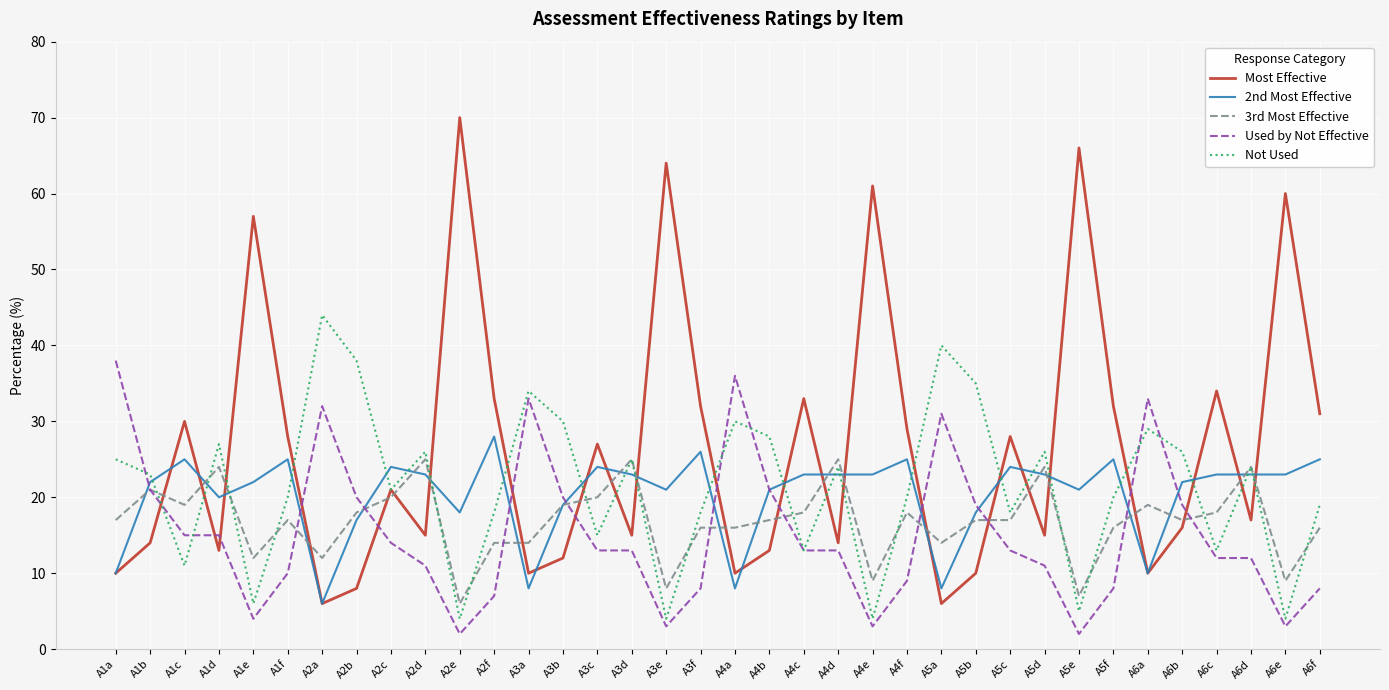

Reading left to right, what are all the values shown in this chart?

Most Effective: 10	14	30	13	57	28	6	8	21	15	70	33	10	12	27	15	64	32	10	13	33	14	61	29	6	10	28	15	66	32	10	16	34	17	60	31
2nd Most Effective: 10	22	25	20	22	25	6	17	24	23	18	28	8	19	24	23	21	26	8	21	23	23	23	25	8	18	24	23	21	25	10	22	23	23	23	25
3rd Most Effective: 17	21	19	24	12	17	12	18	20	25	6	14	14	19	20	25	8	16	16	17	18	25	9	18	14	17	17	24	7	16	19	17	18	24	9	16
Used by Not Effective: 38	21	15	15	4	10	32	20	14	11	2	7	33	20	13	13	3	8	36	21	13	13	3	9	31	19	13	11	2	8	33	19	12	12	3	8
Not Used: 25	23	11	27	6	20	44	38	21	26	4	18	34	30	15	25	4	18	30	28	13	24	4	20	40	35	18	26	5	20	29	26	13	24	4	19